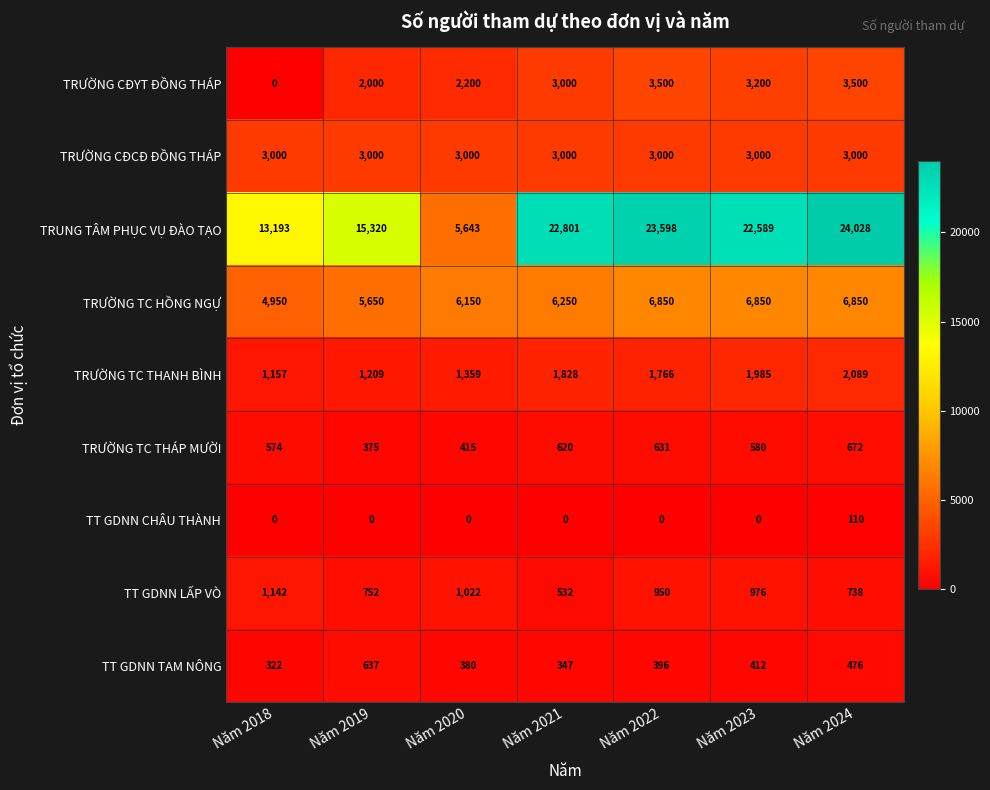

What is the average value of the TRƯỜNG TC HỒNG NGỰ series?

6221